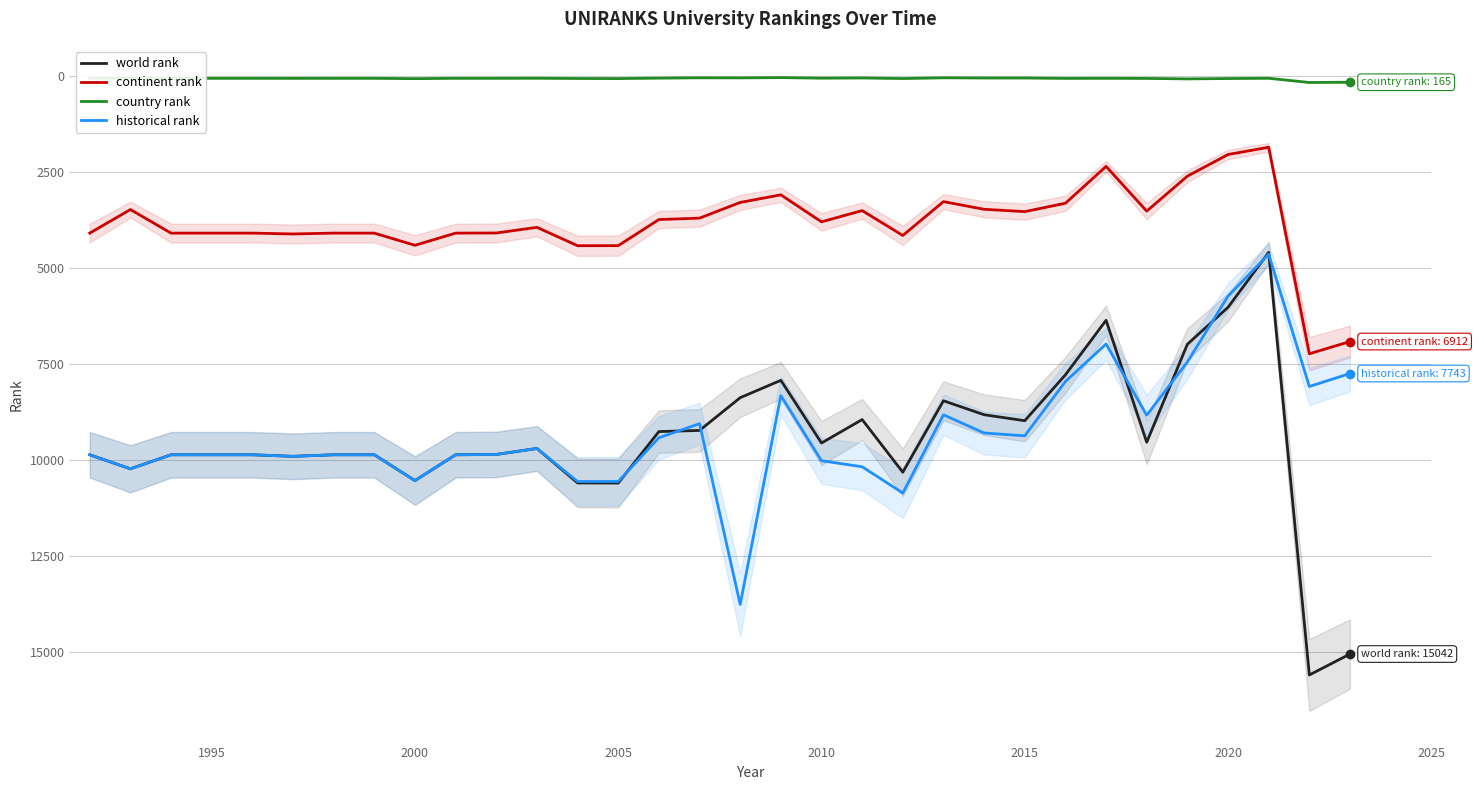

What is the lowest value of the world rank series?

4593.0